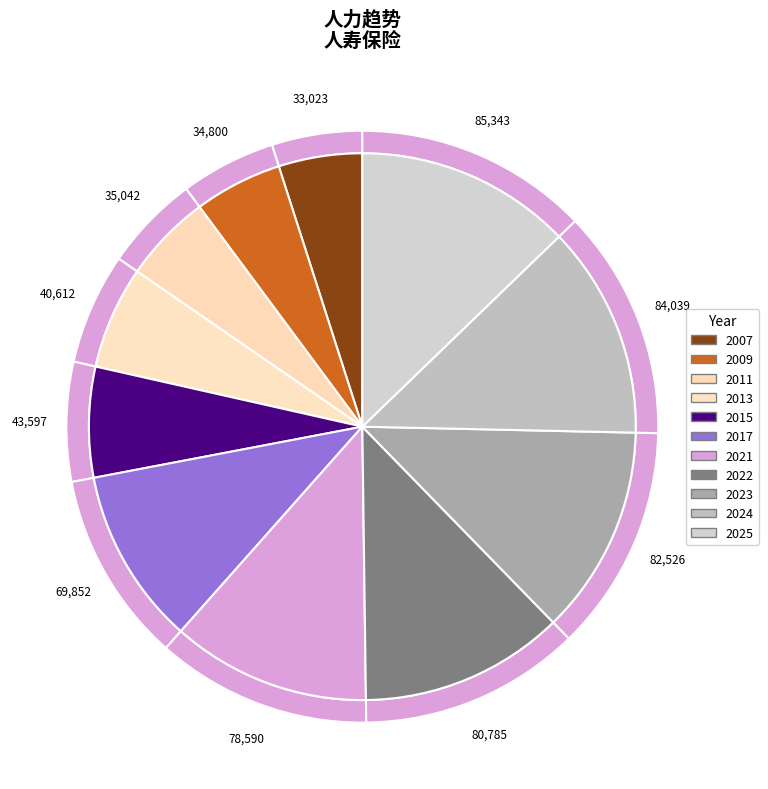

Is there any slice that represents more than half of the pie?

No